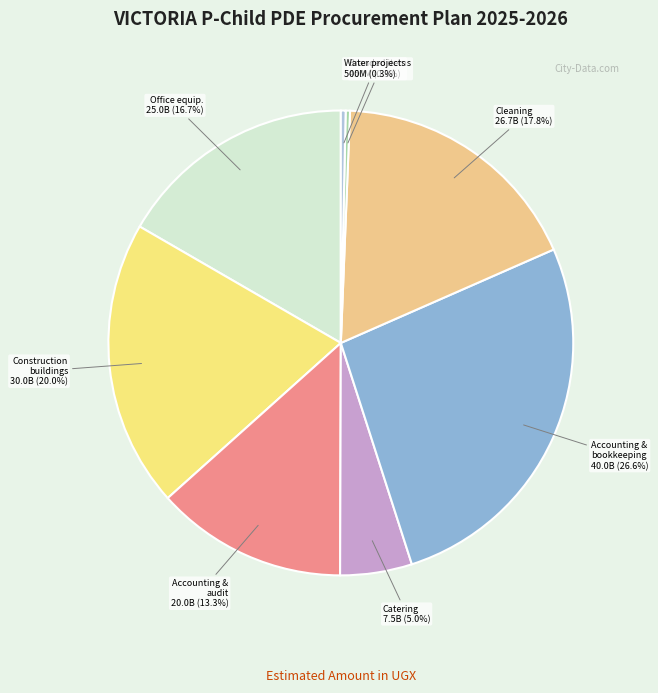

To the nearest percent, what is the average slice percentage?

12%